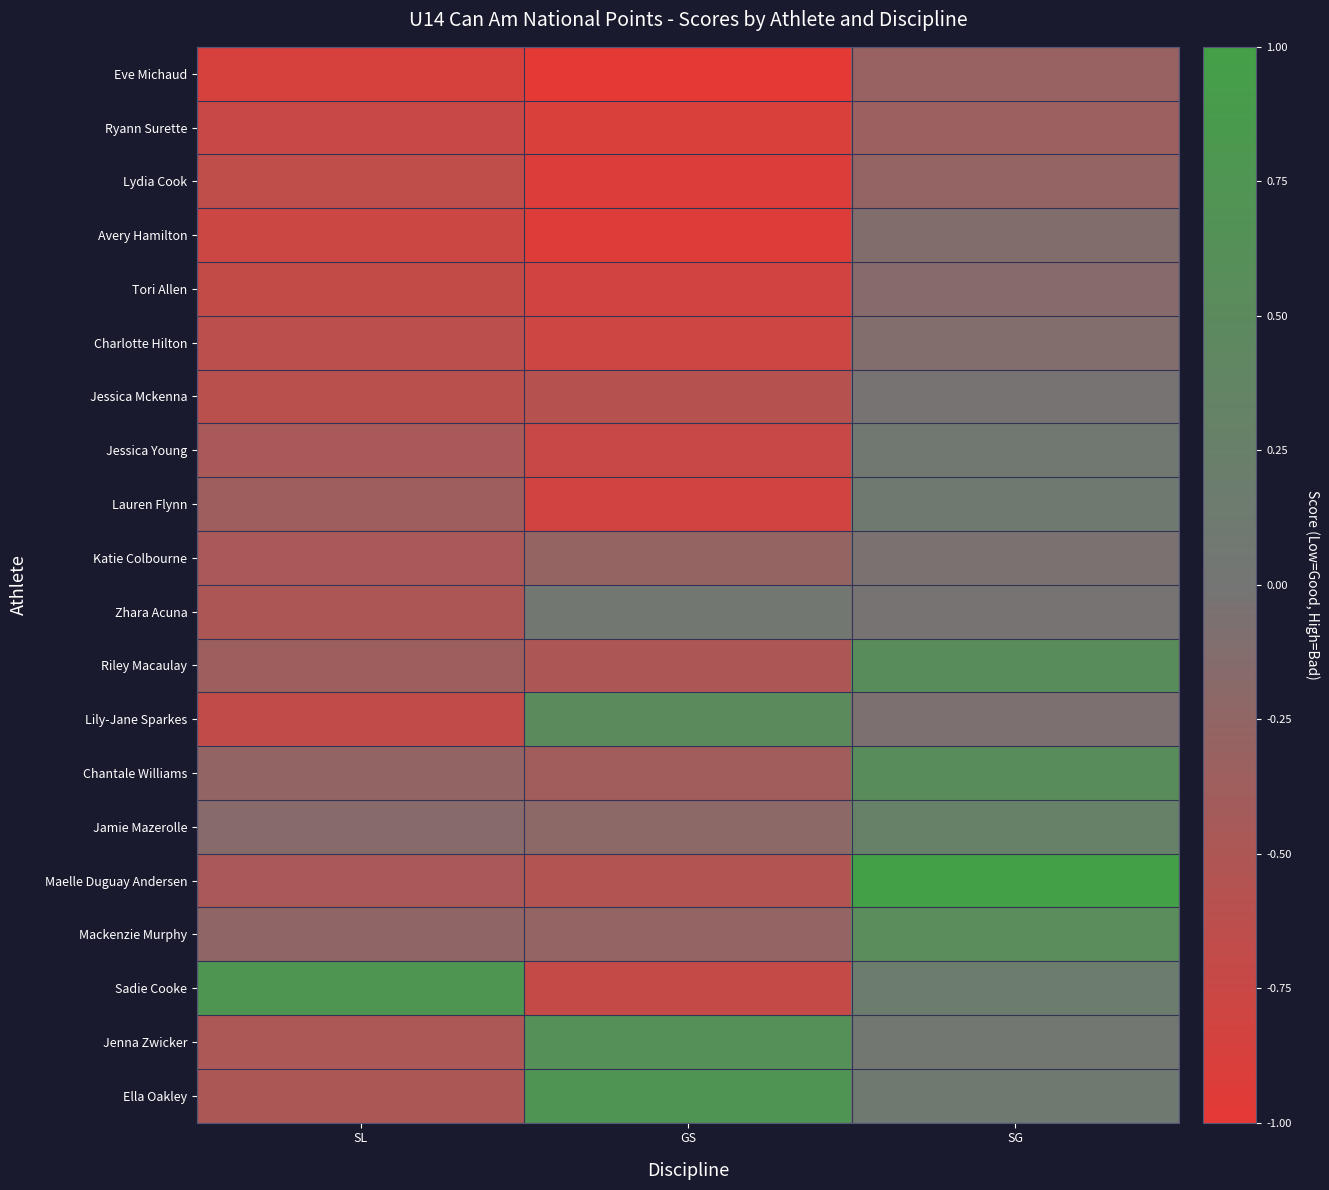

Which series has the largest total across all categories?

Ella Oakley